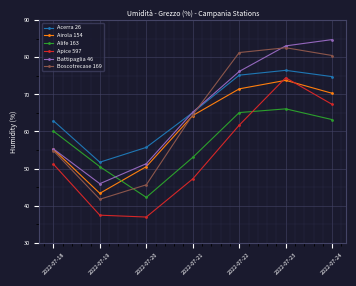

What are all the series names shown in the legend?

Acerra 26, Airola 154, Alife 163, Apice 597, Battipaglia 46, Boscotrecase 169